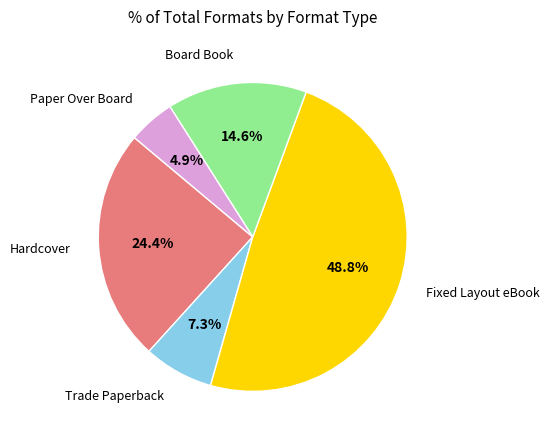

To the nearest percent, what is the difference between the Fixed Layout eBook and Paper Over Board slice percentages?

44%